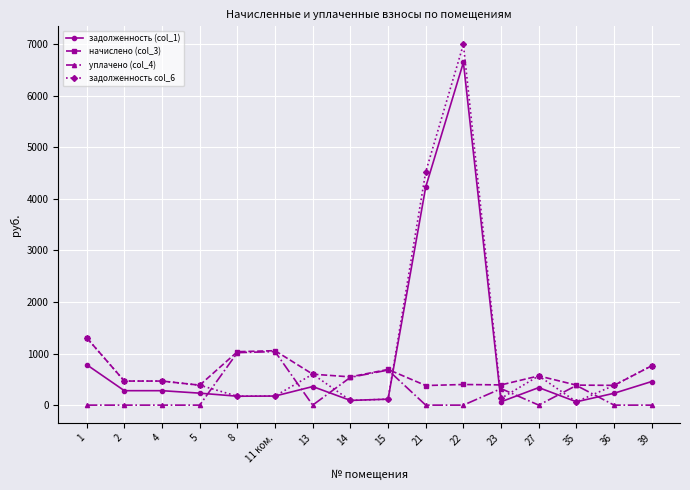

True or false: уплачено (col_4) and задолженность col_6 intersect in this chart.

True